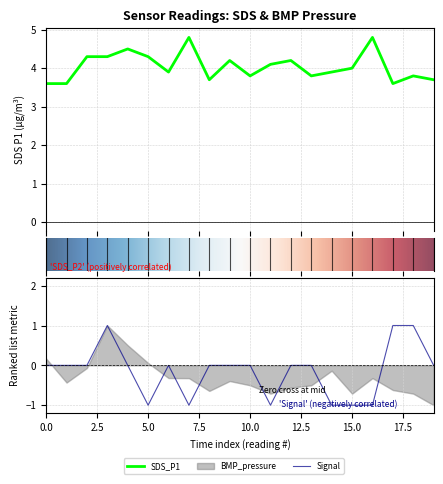

Does the chart have visible grid lines?

Yes